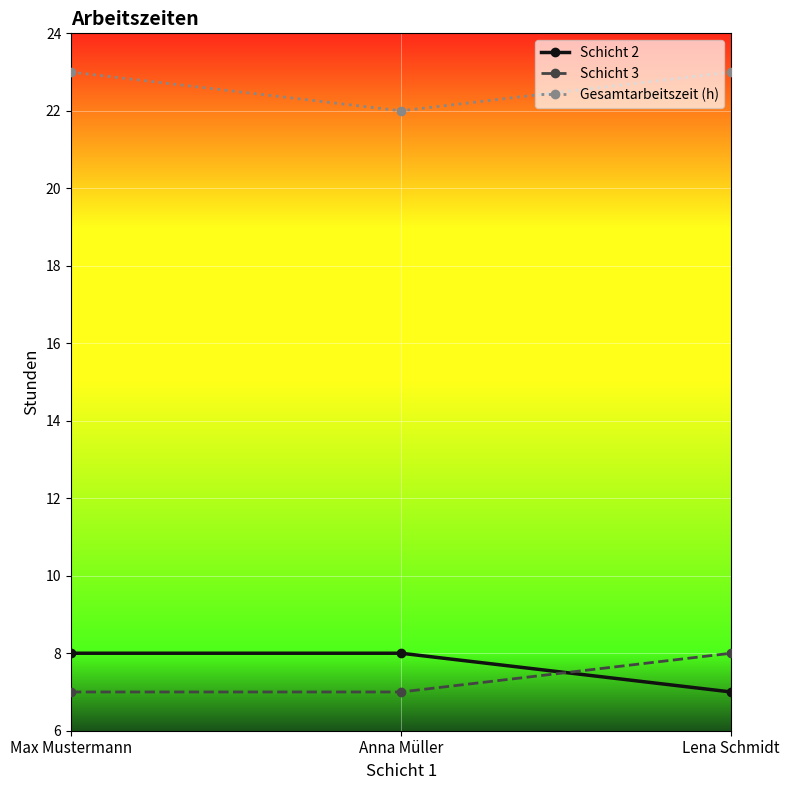

Rank the series at Anna Müller from highest to lowest value.

Gesamtarbeitszeit (h), Schicht 2, Schicht 3